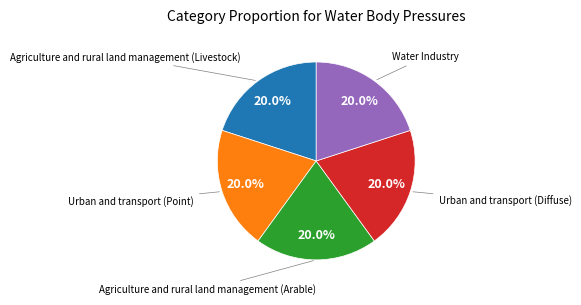

Is there a majority slice in this chart?

No